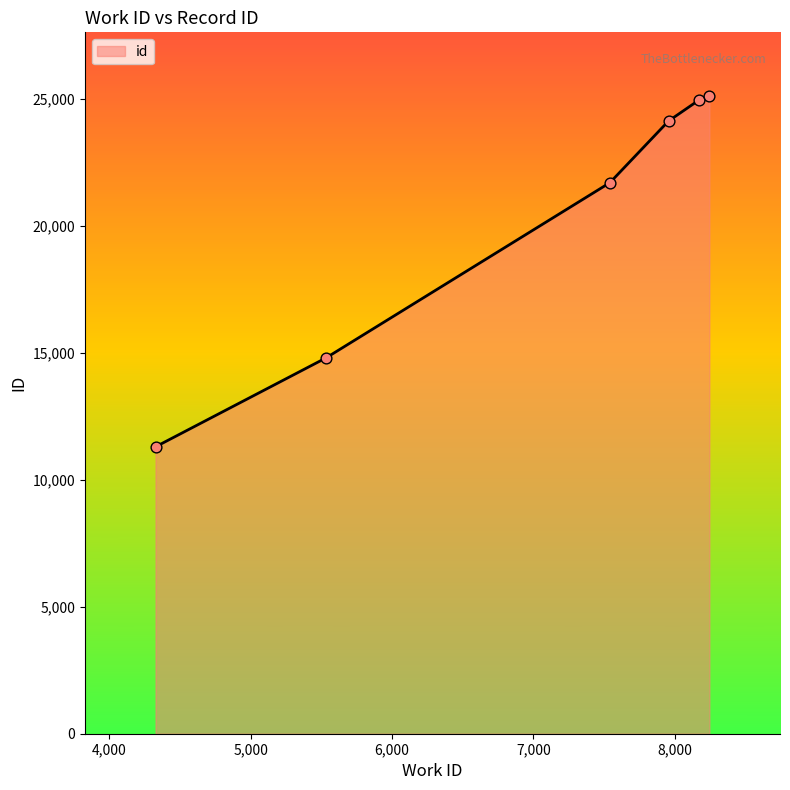

What is the difference between the maximum and second lowest values?

10313